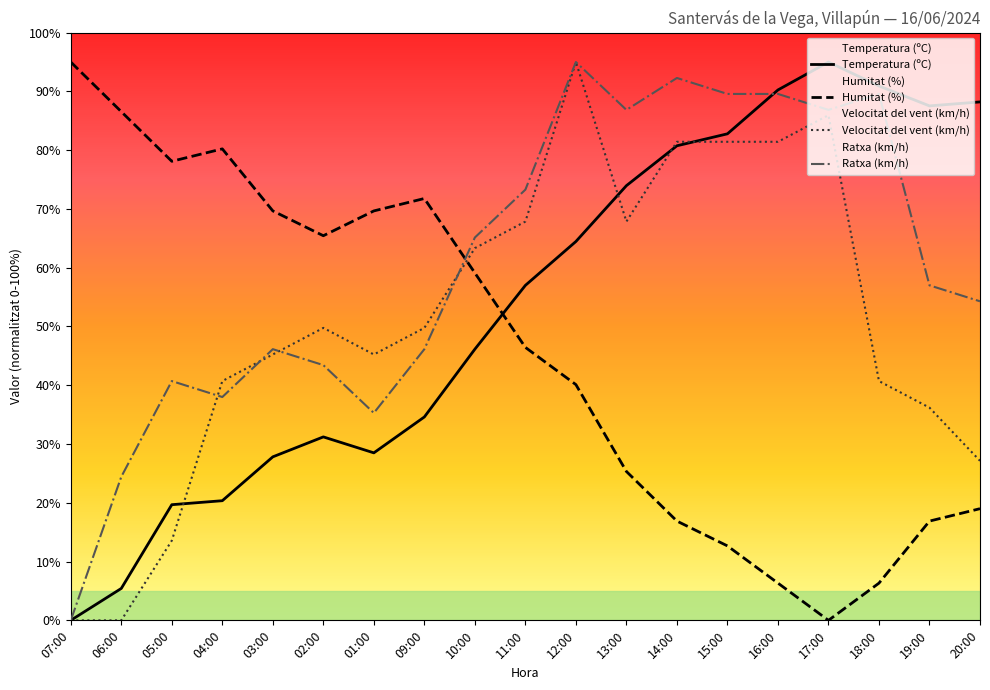

How many lines are shown in the chart?

4